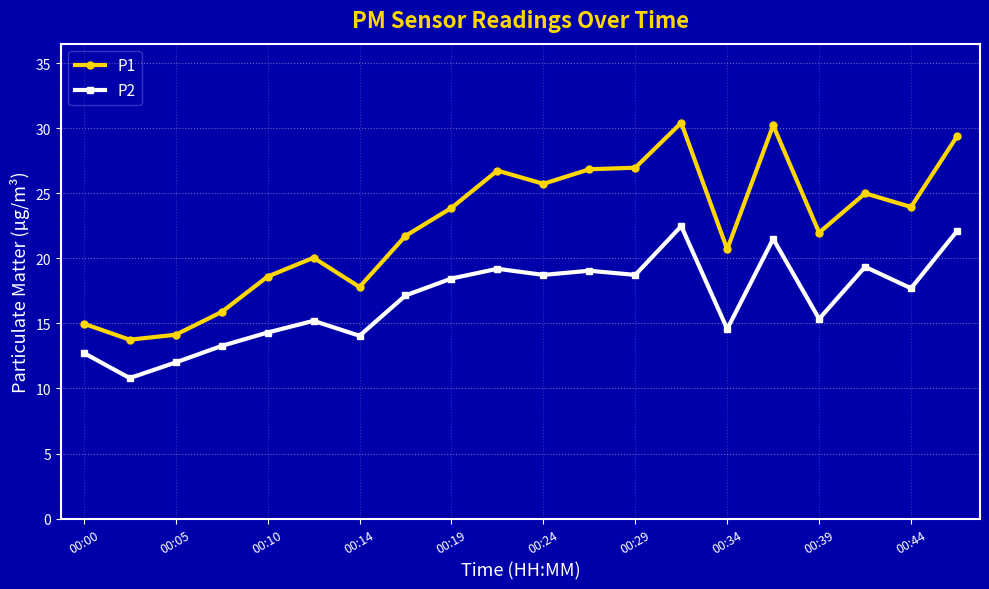

List the series in order of their overall mean, lowest first.

P2, P1